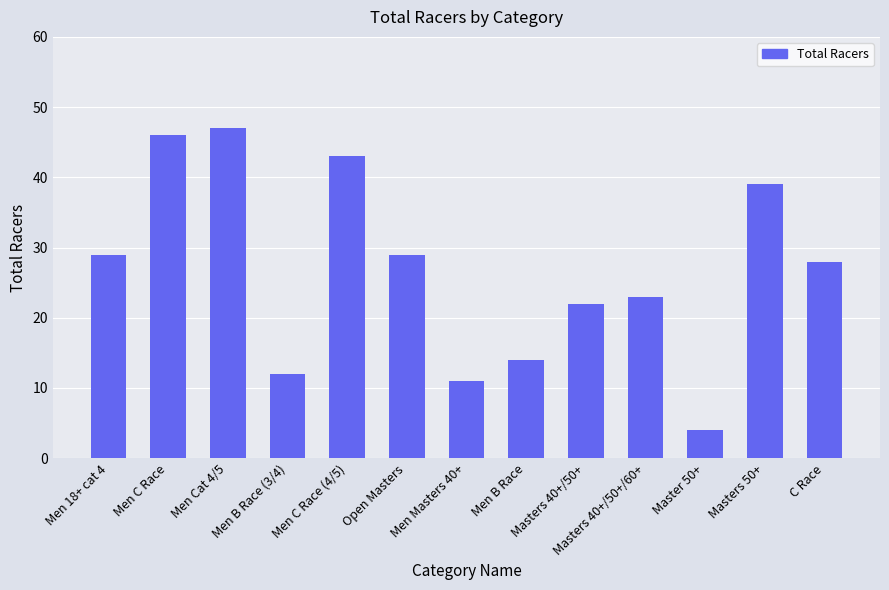

At which label is the value closest to 25?

Masters 40+/50+/60+